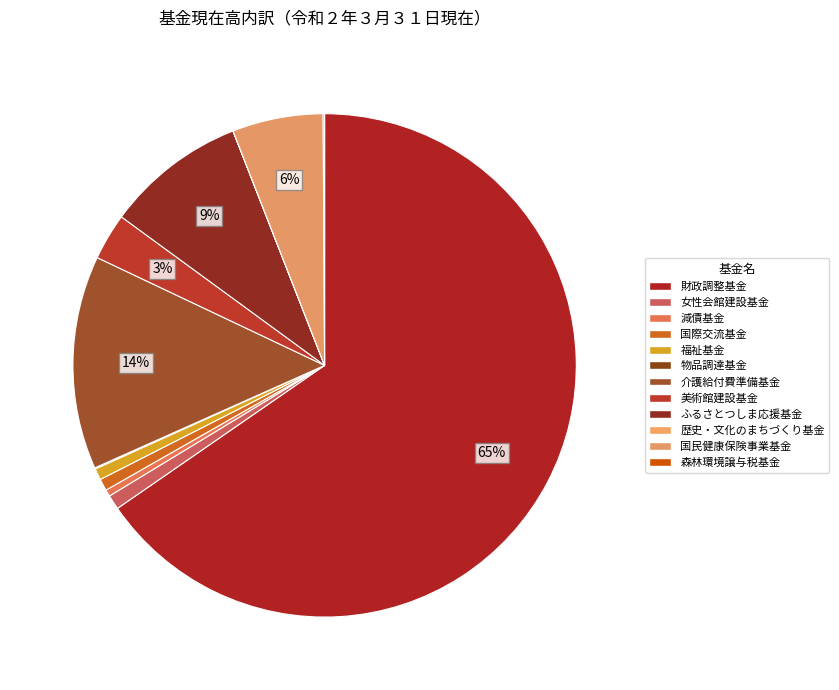

What portion of the pie excludes 美術館建設基金?

97.0%